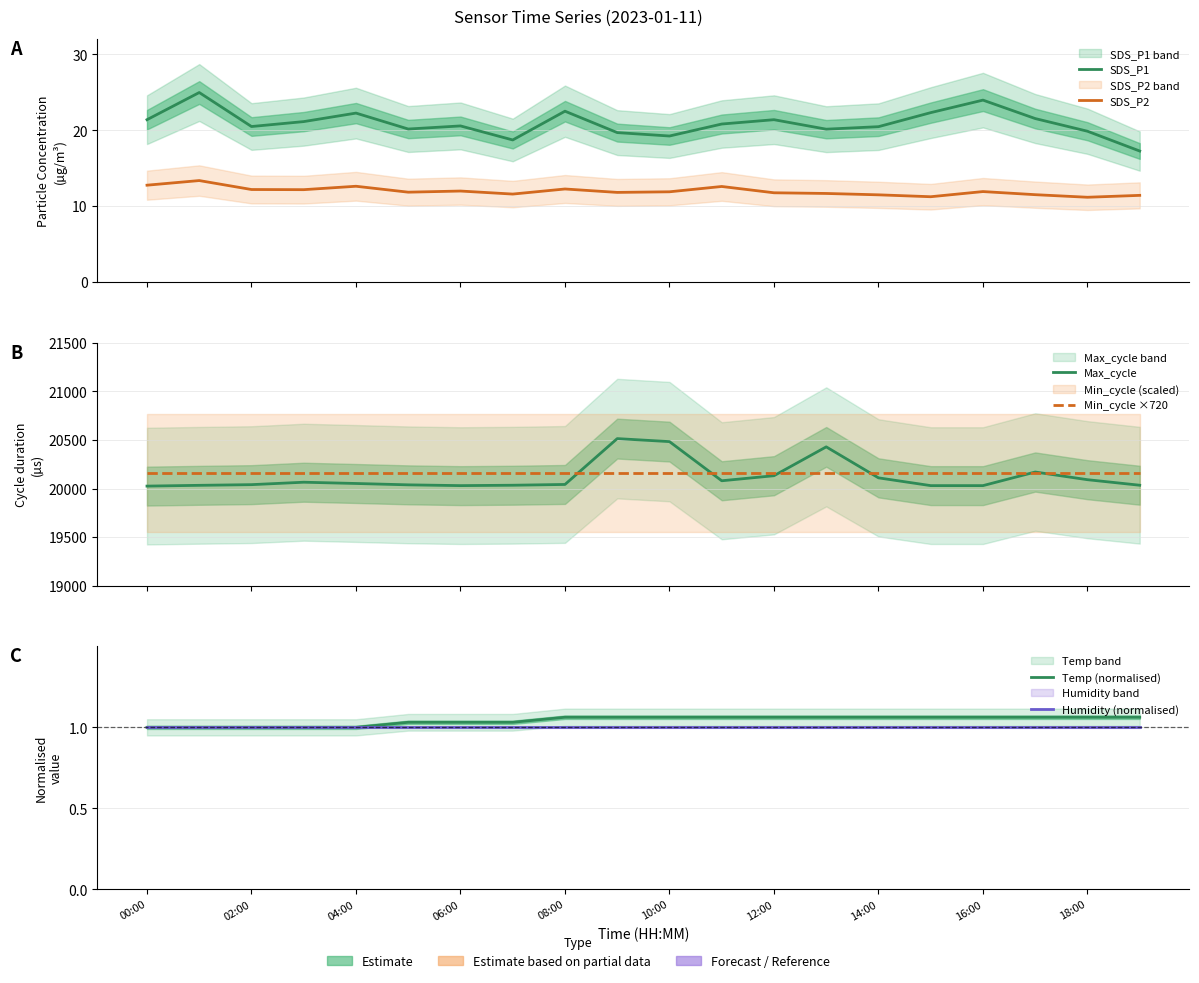

What is the value of the Min_cycle ×720 point at the 14th from the left?

20160.0